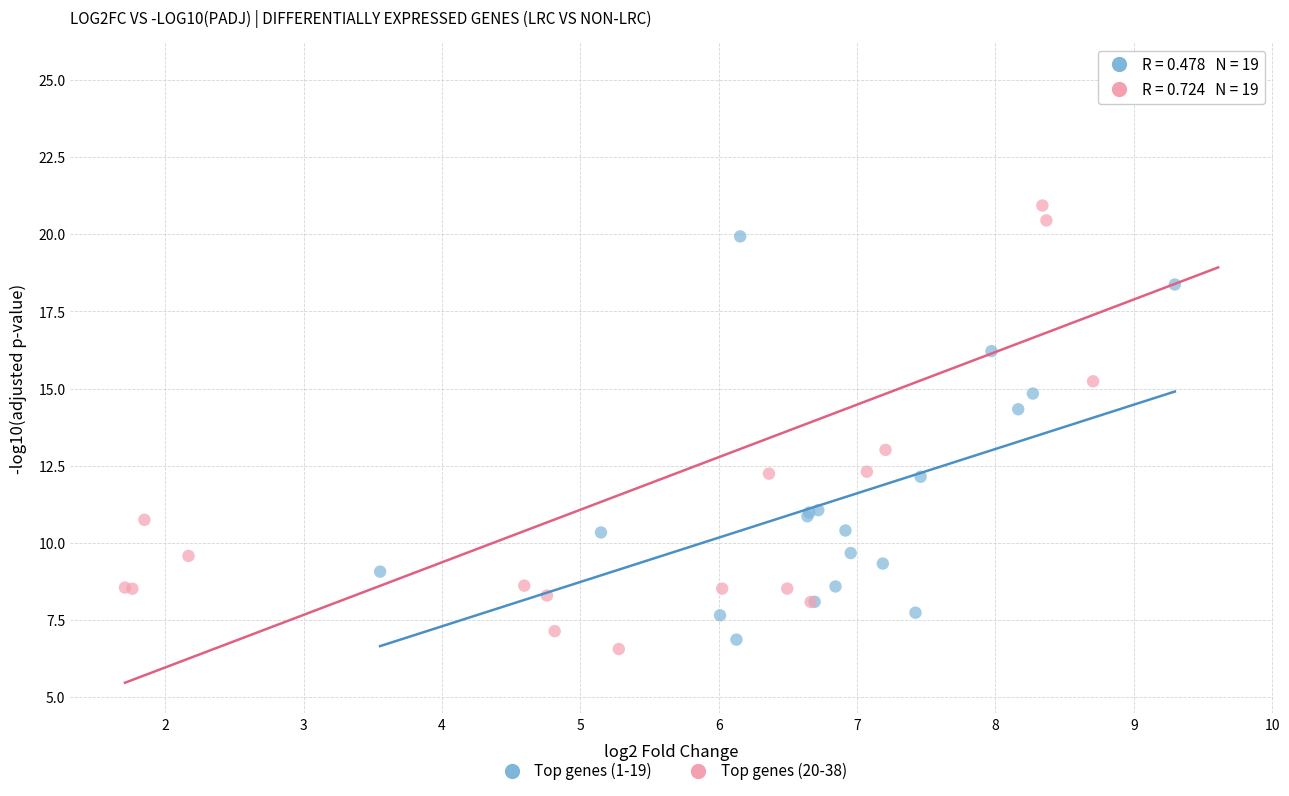

Which series has the largest Y range (max minus min)?

Top genes (20-38)